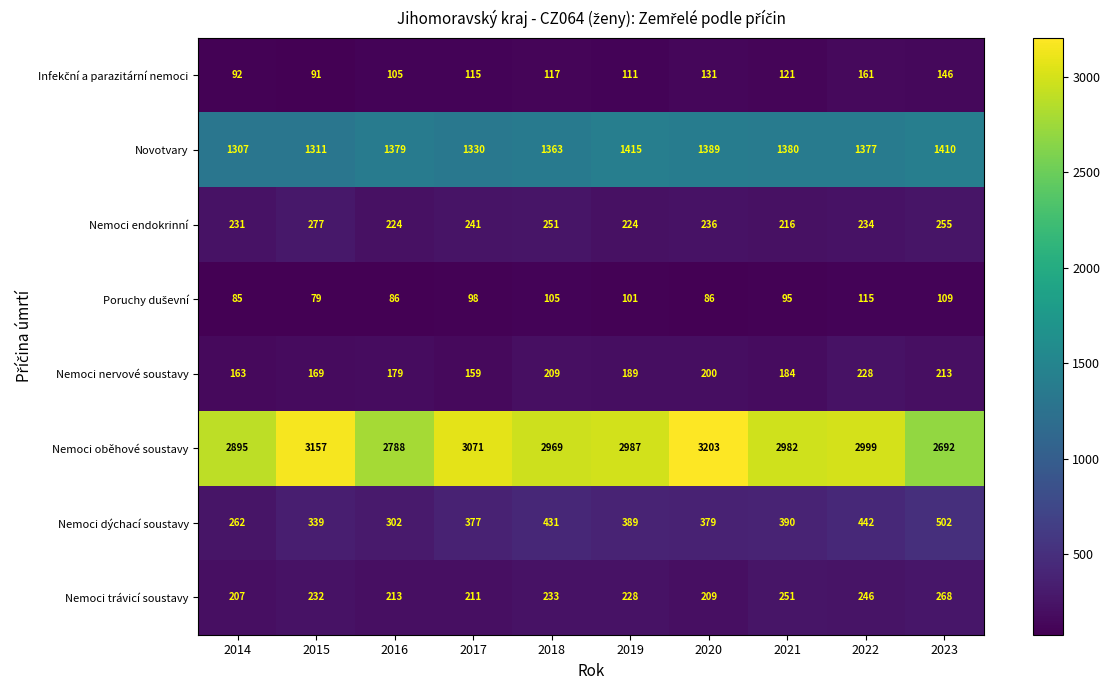

Where does the Nemoci oběhové soustavy series first go above 2987?

2015